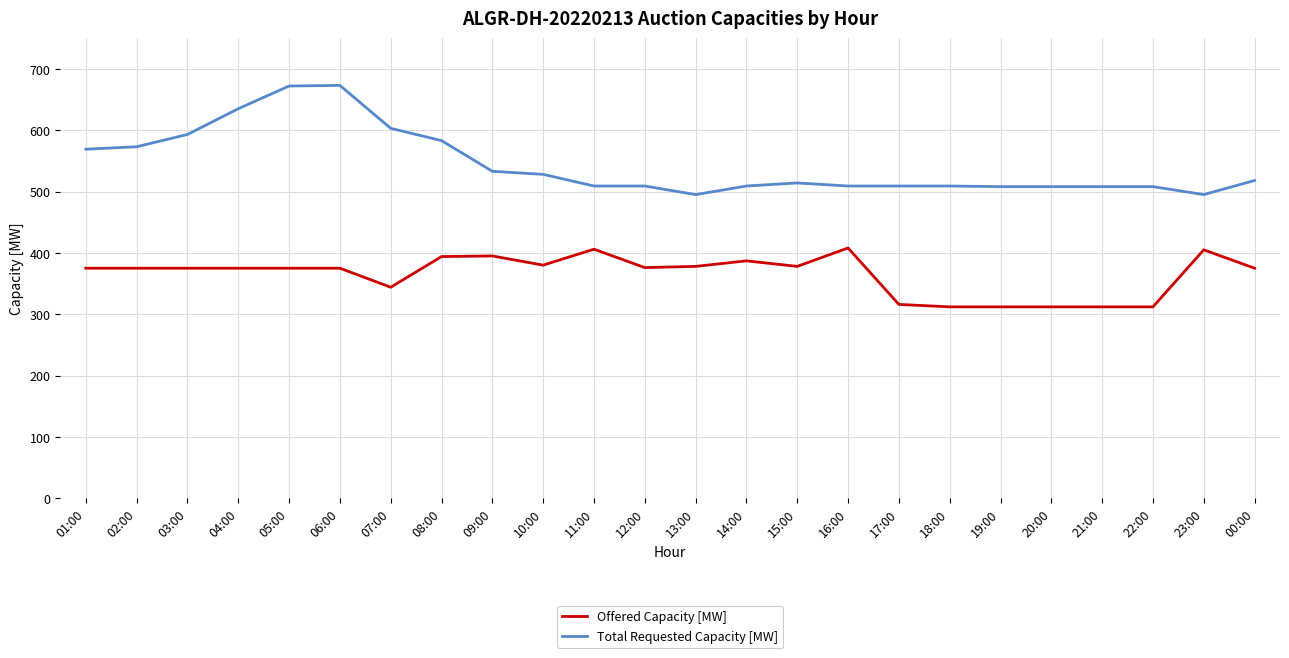

What is the total value across all series at 09:00?

928